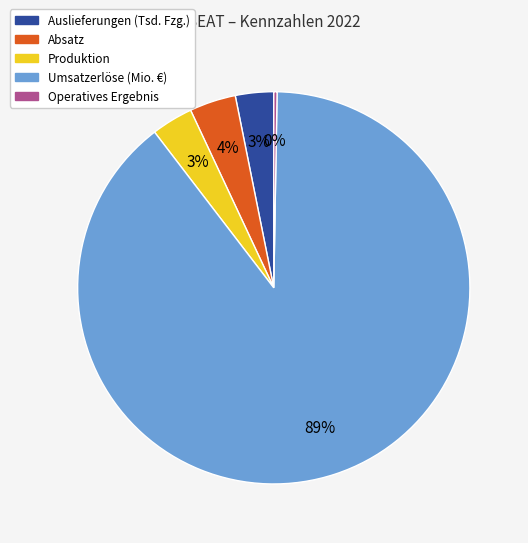

To the nearest percent, what is the average slice percentage?

20%